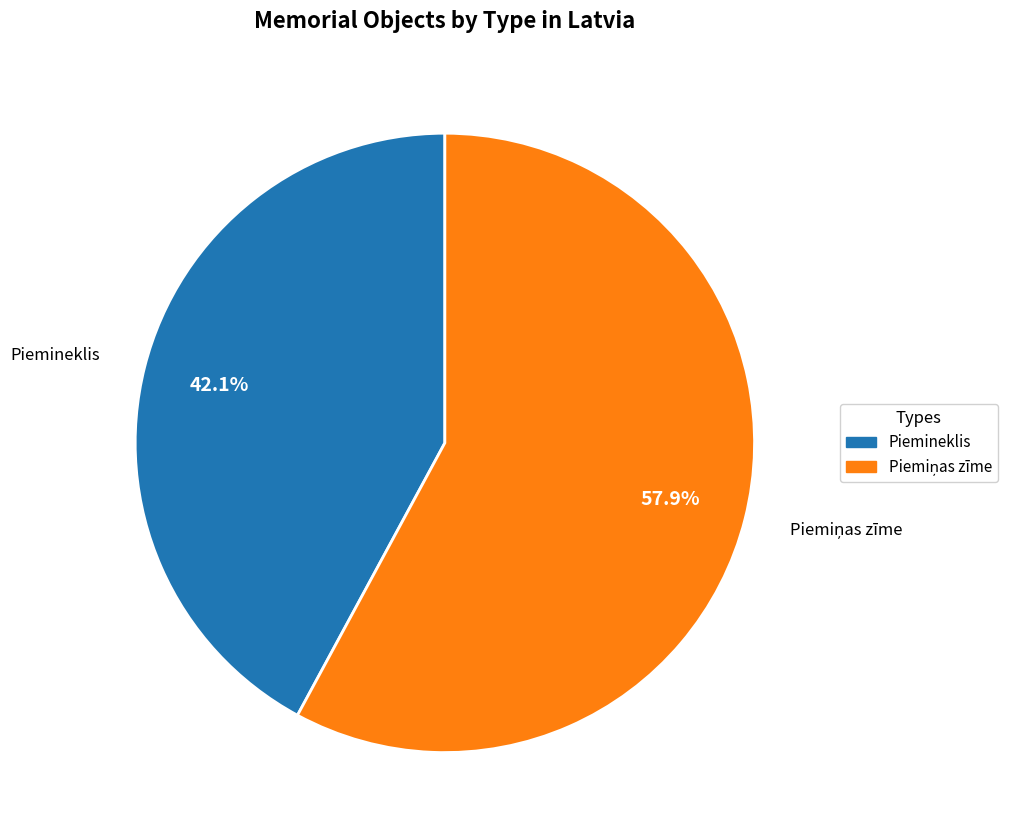

Is it true that Piemineklis is 32% of the pie?

False